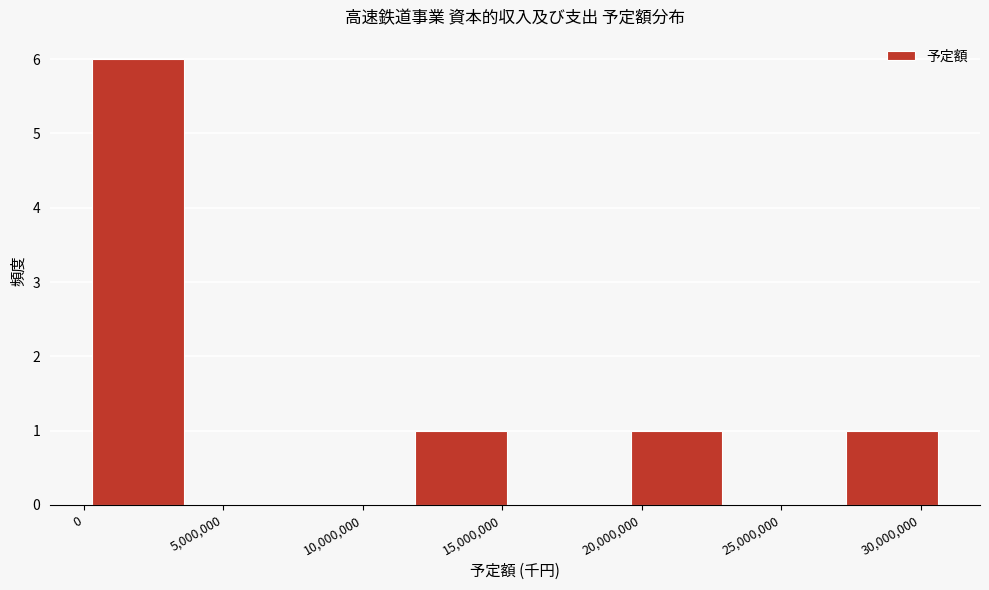

Which range on the x-axis has the tallest bar?

0 to 4000000